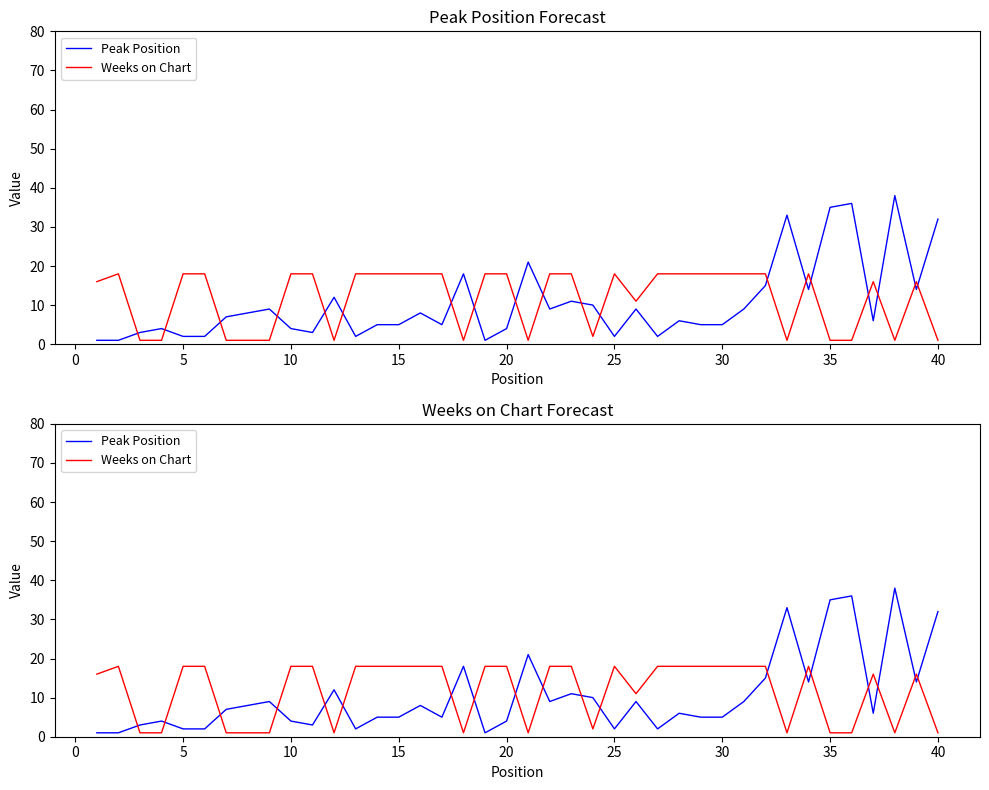

List the series in order of their overall mean, highest first.

Weeks on Chart, Peak Position